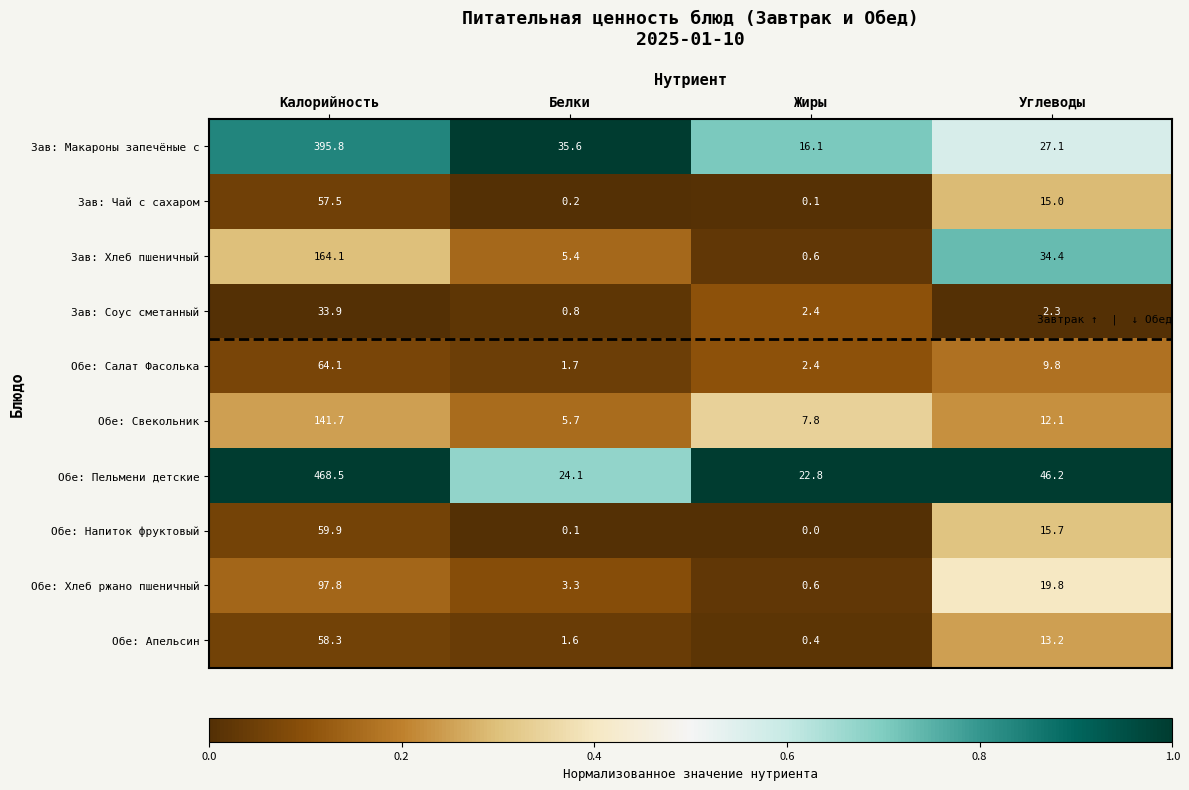

What is the minimum value for Зав: Макароны запечёные с?

16.1